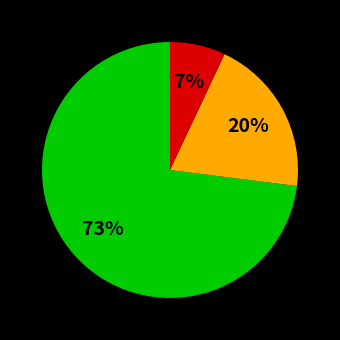

To the nearest percent, what is the average slice percentage?

33%